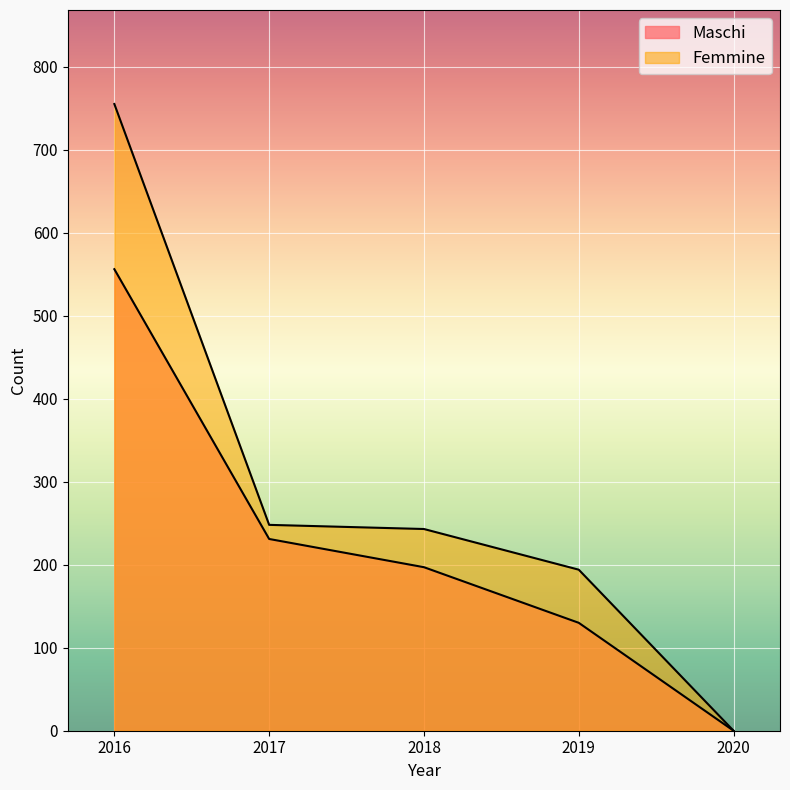

Reading left to right, what are all the values shown in this chart?

Maschi: 556	231	197	130	0
Femmine: 755	248	243	194	0